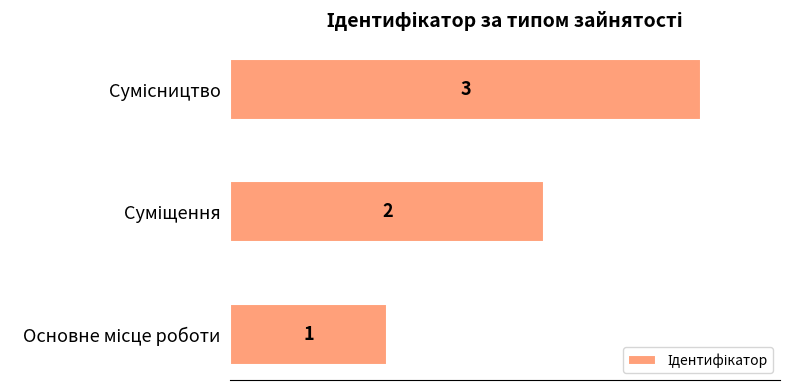

What is the sum of all values?

6